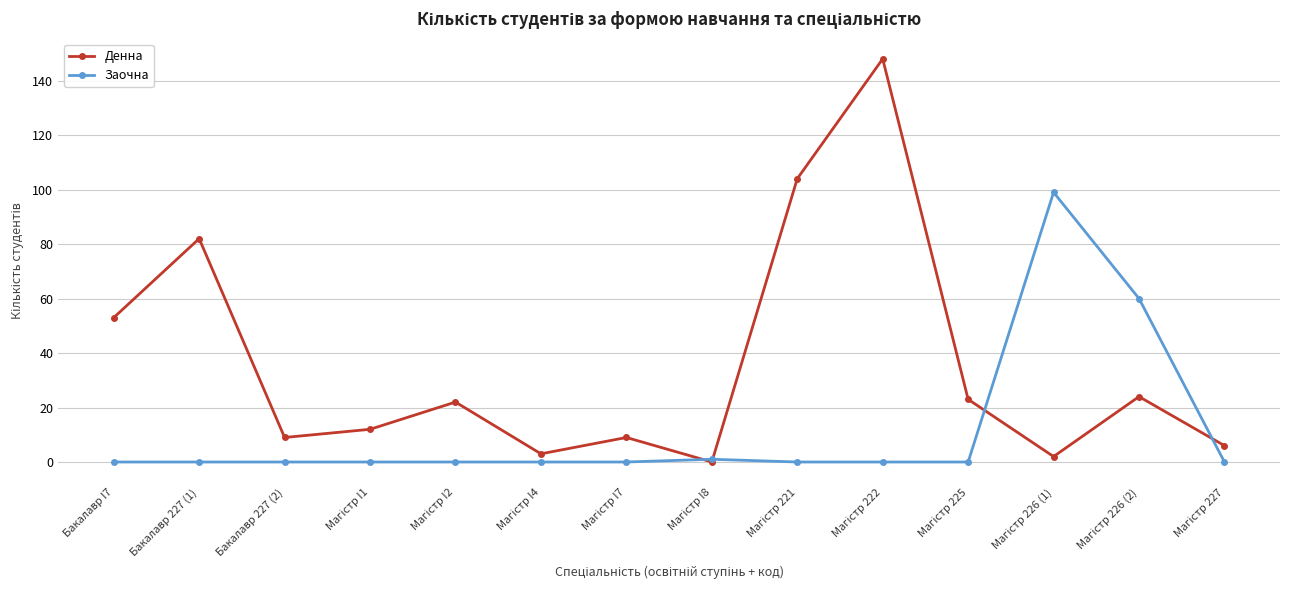

In Заочна, how many points are higher than both neighbors (excluding endpoints)?

2